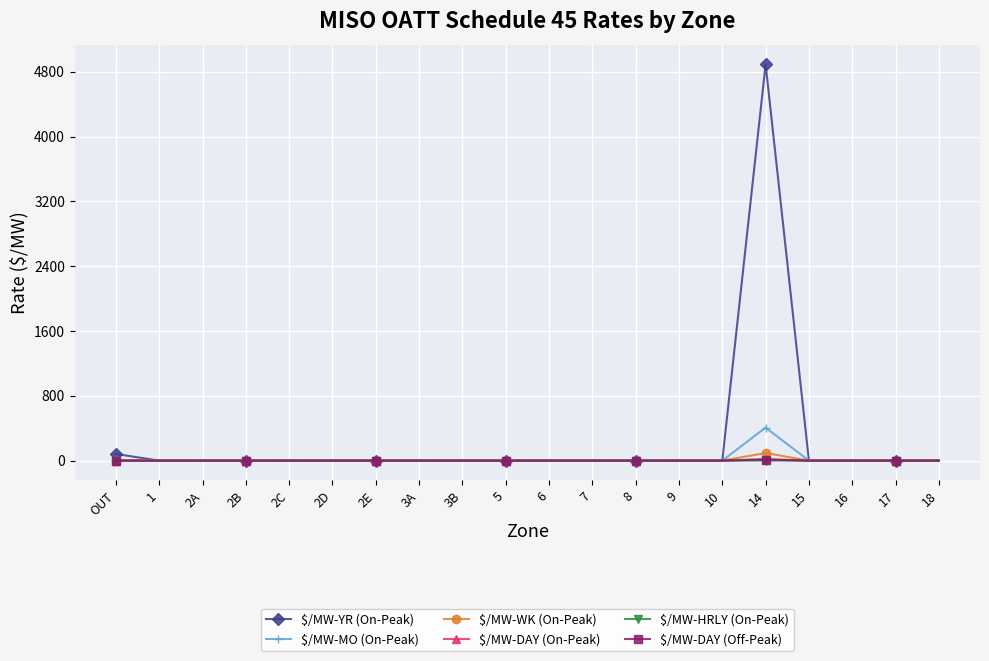

Between 1 and 14, which series saw the biggest shift?

$/MW-YR (On-Peak)